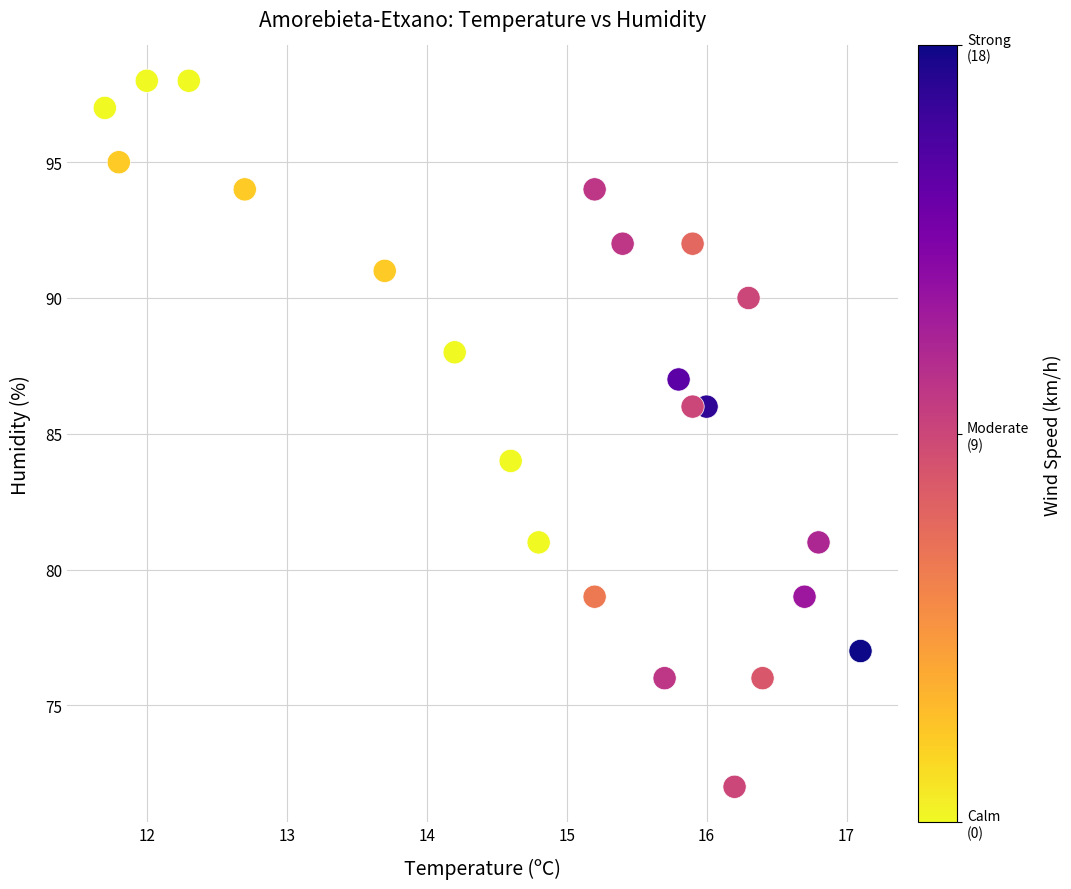

What is the range of Y values (max minus min)?

26